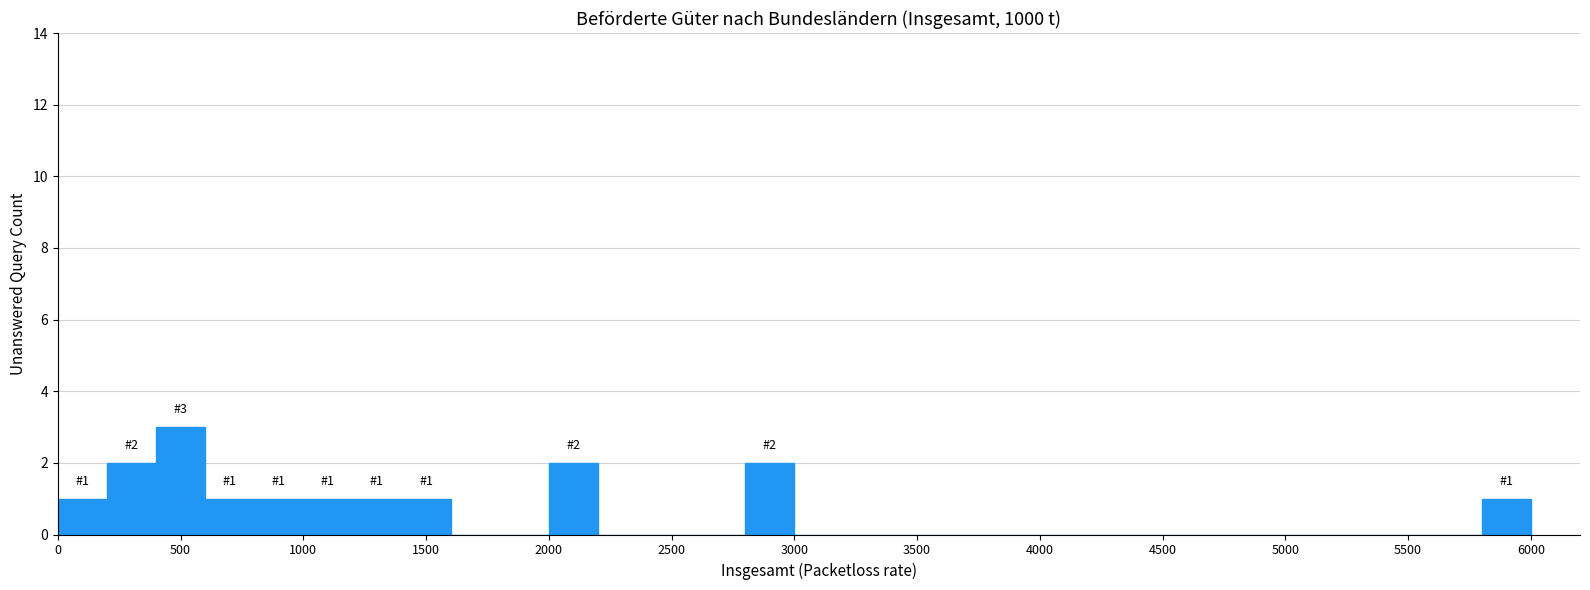

Which range on the x-axis has the tallest bar?

400 to 600